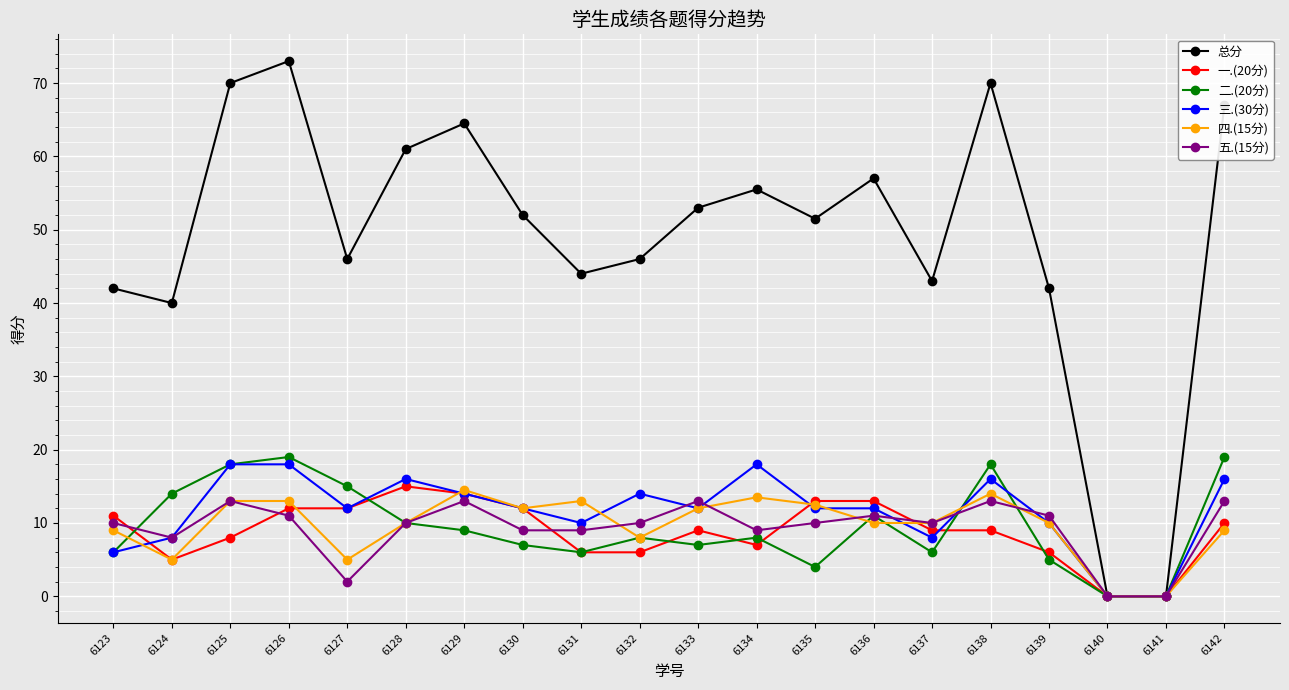

What is the maximum value shown in the chart?

73.0